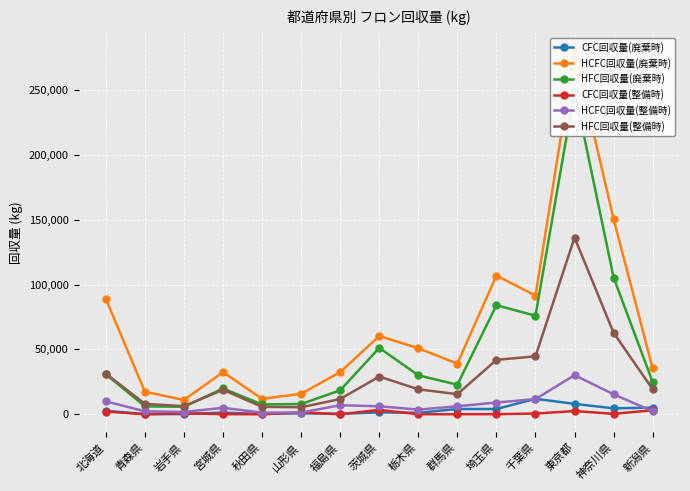

What is the label of the 13th point from the left?

東京都